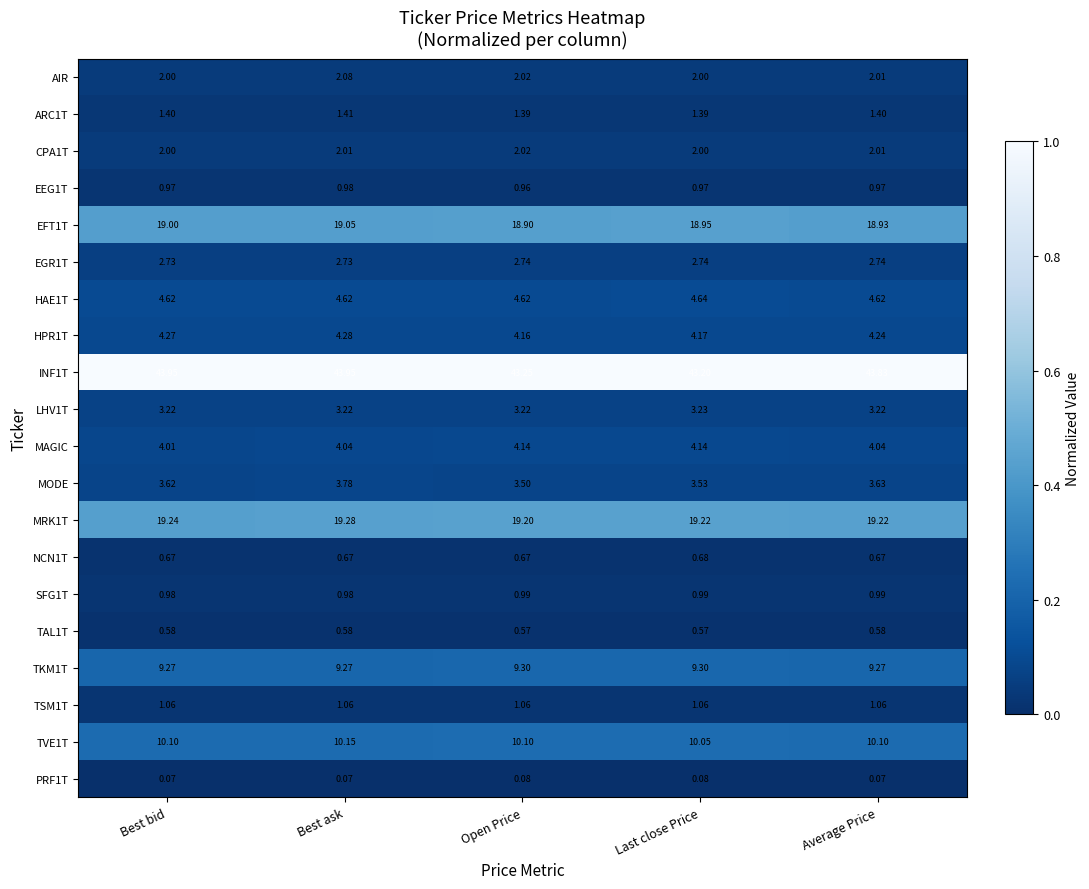

Is the value of TKM1T at Average Price greater than the value of EGR1T at Best ask?

Yes